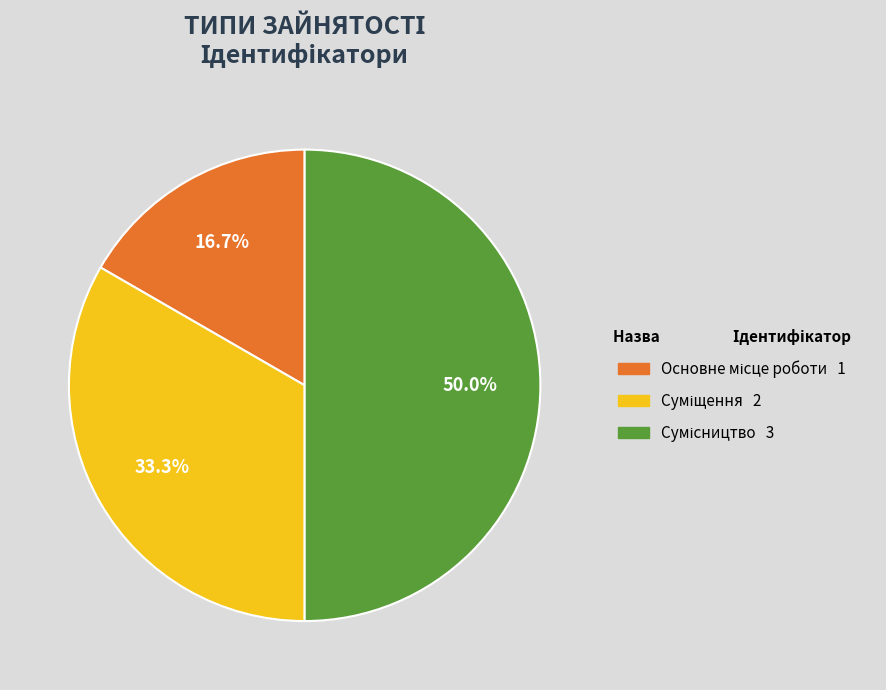

What is the largest slice in the pie chart?

Сумісництво